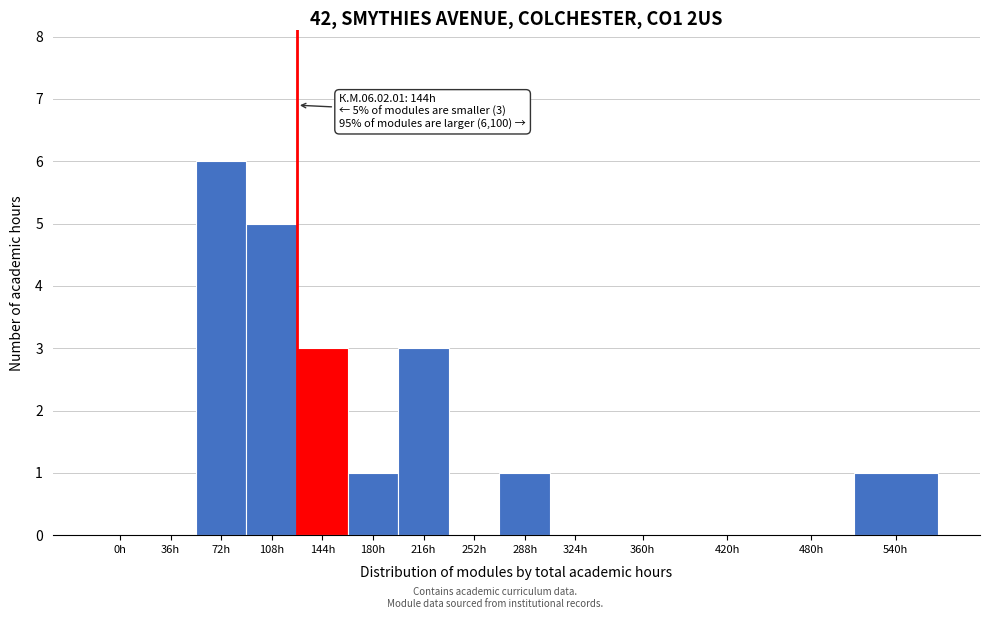

Reading left to right, list all the values displayed in this chart.

0h=0	36h=0	72h=6	108h=5	144h=3	180h=1	216h=3	252h=0	288h=1	324h=0	360h=0	420h=0	480h=0	540h=1